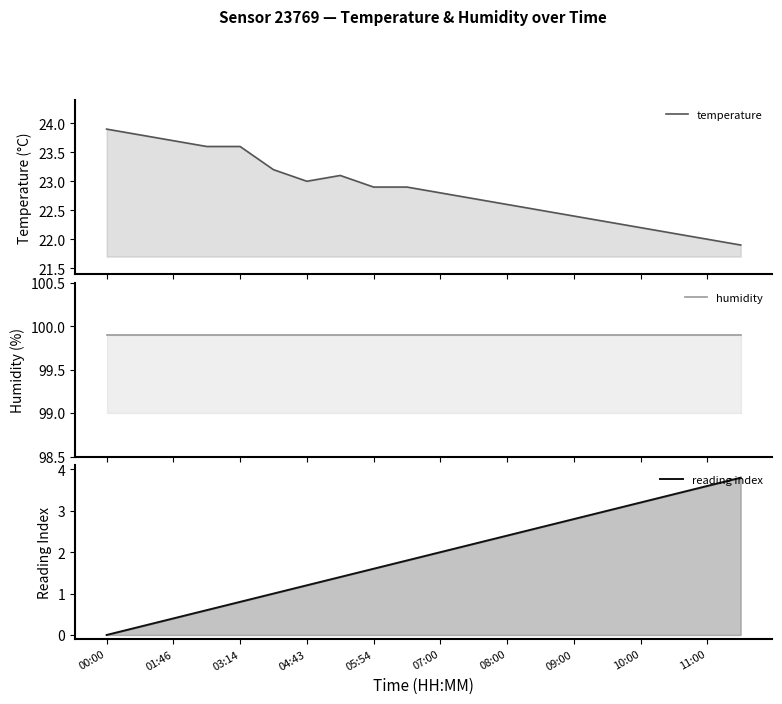

At which category is the sum across all series the highest?

19